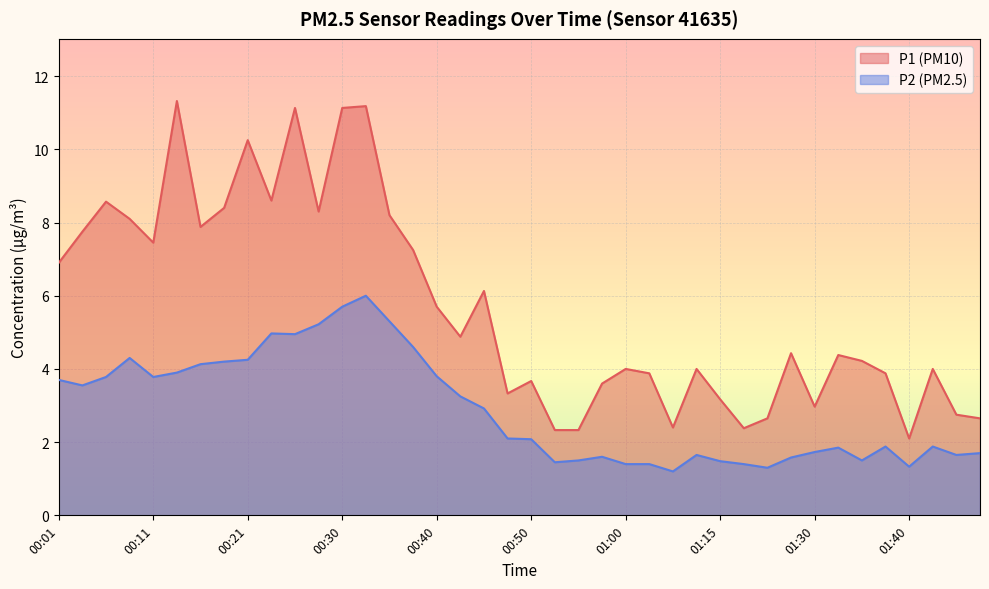

Is it true that P1 equals 6.9 at 00:01?

True